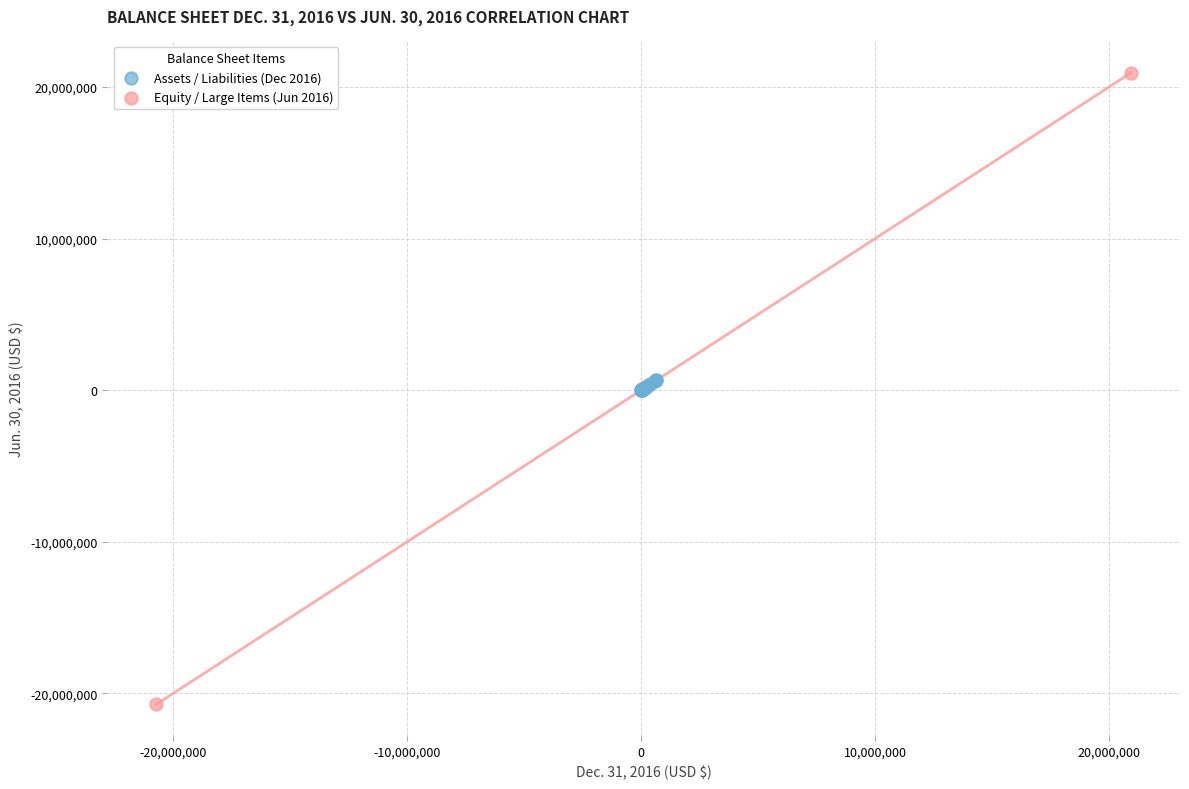

Which series contains the lowest Y value?

Equity / Large Items (Jun 2016)